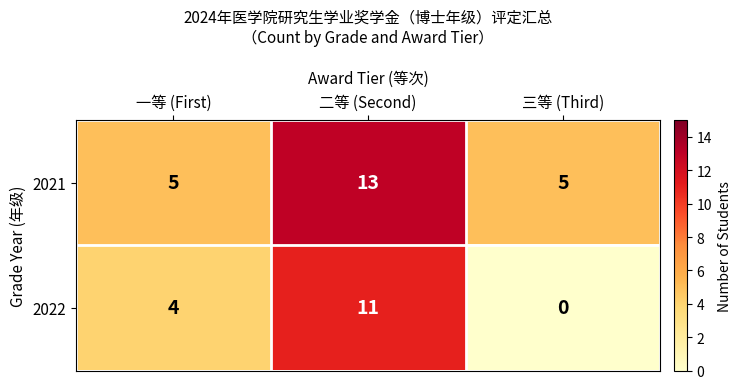

Which series has the largest range (max minus min)?

2022